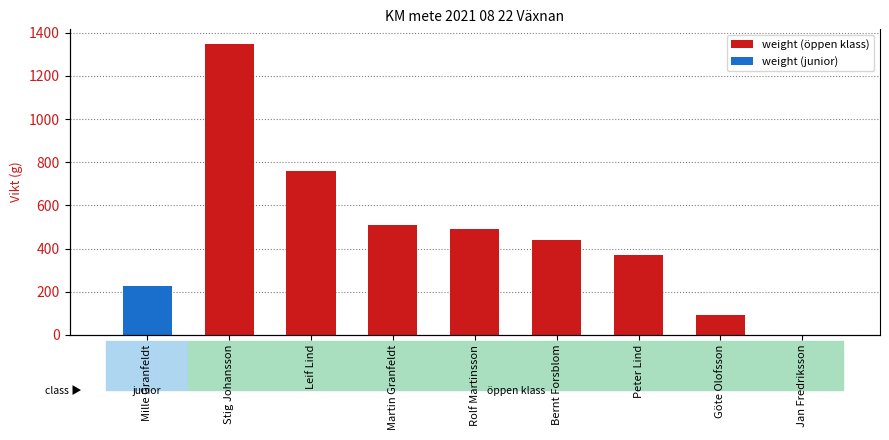

What is the change in value from Rolf Martinsson to Bernt Forsblom?

-52